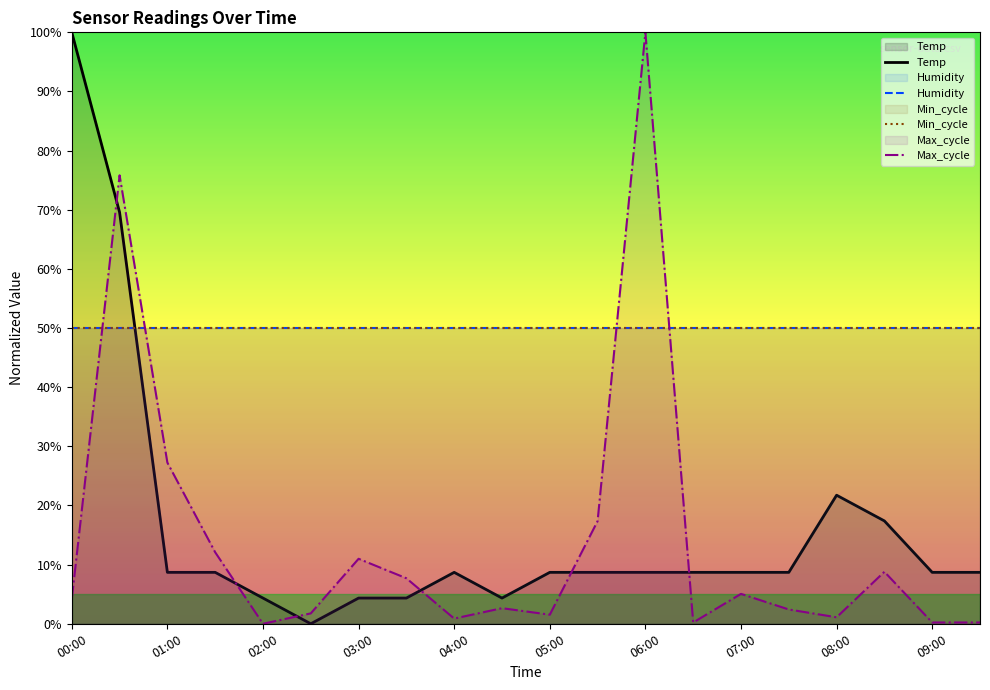

The Min_cycle series shows 50.0 at 02:00. True or false?

True